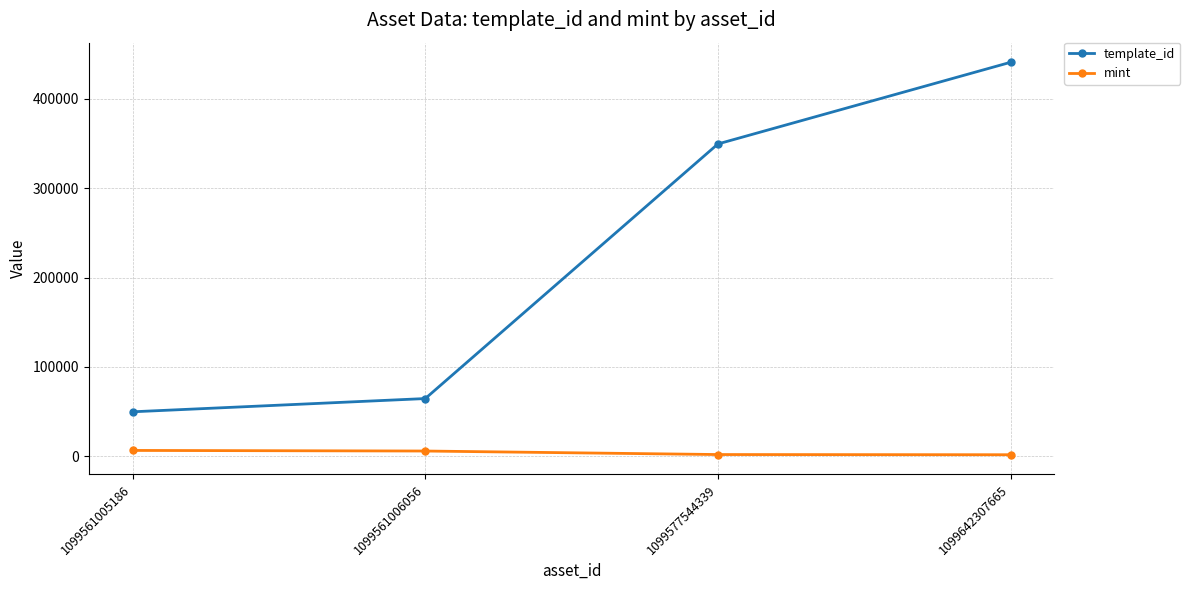

True or false: mint has a value of 6615 at 1099561005186.

True